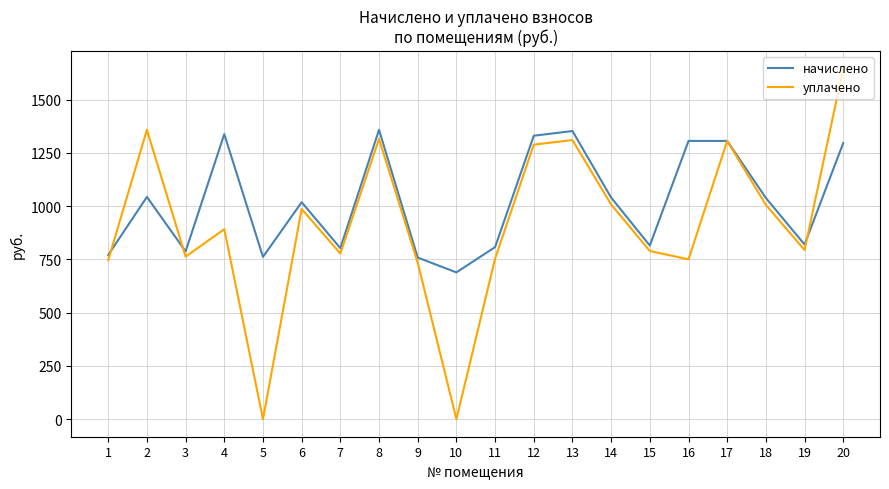

At which category does уплачено reach its first local valley?

3